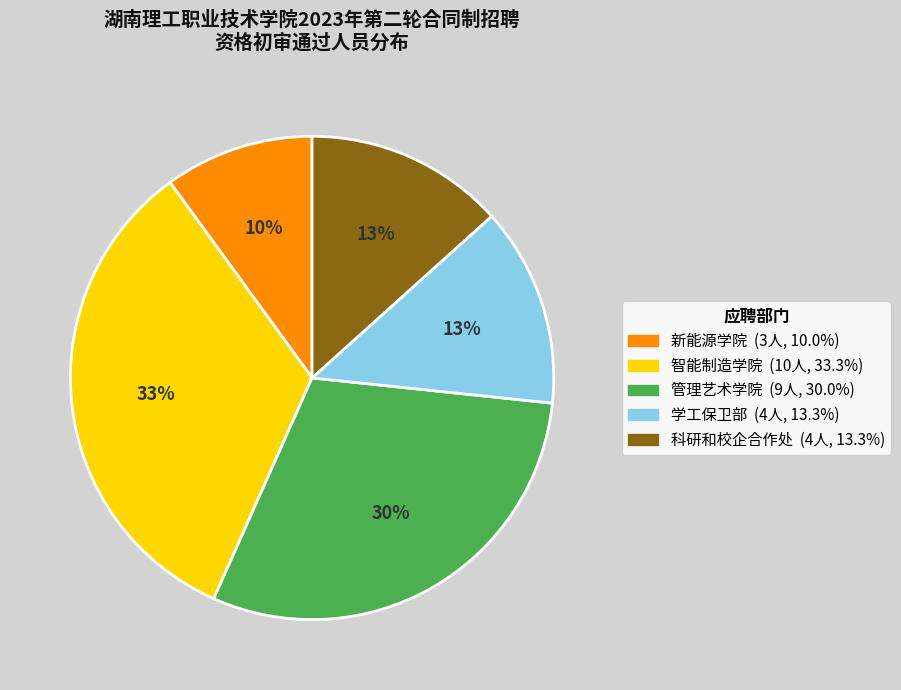

To the nearest percent, what percentage of the pie is 科研和校企合作处?

13%